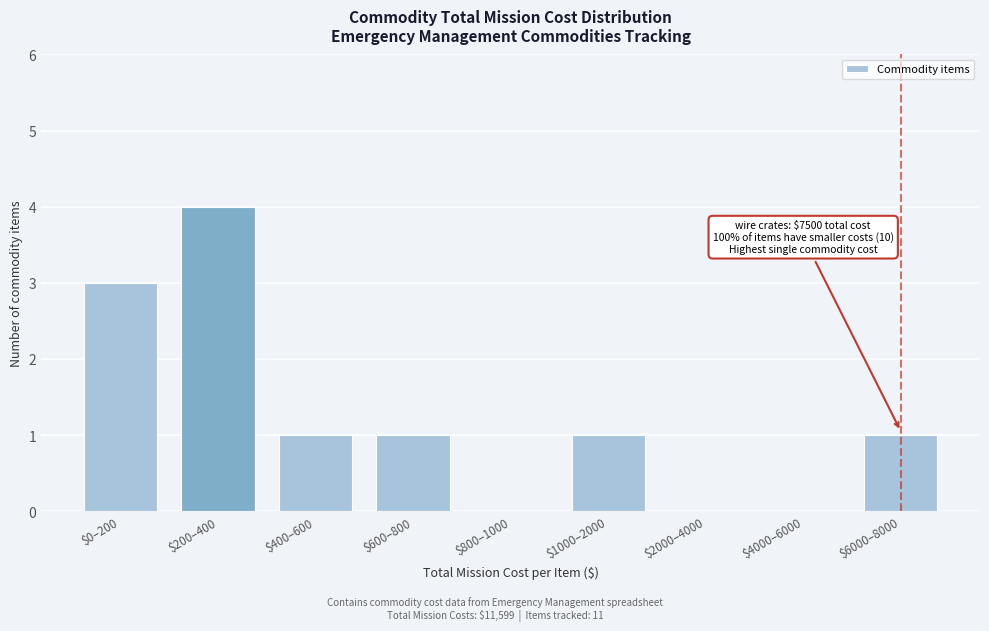

Which category has the highest value across all series?

$200–400